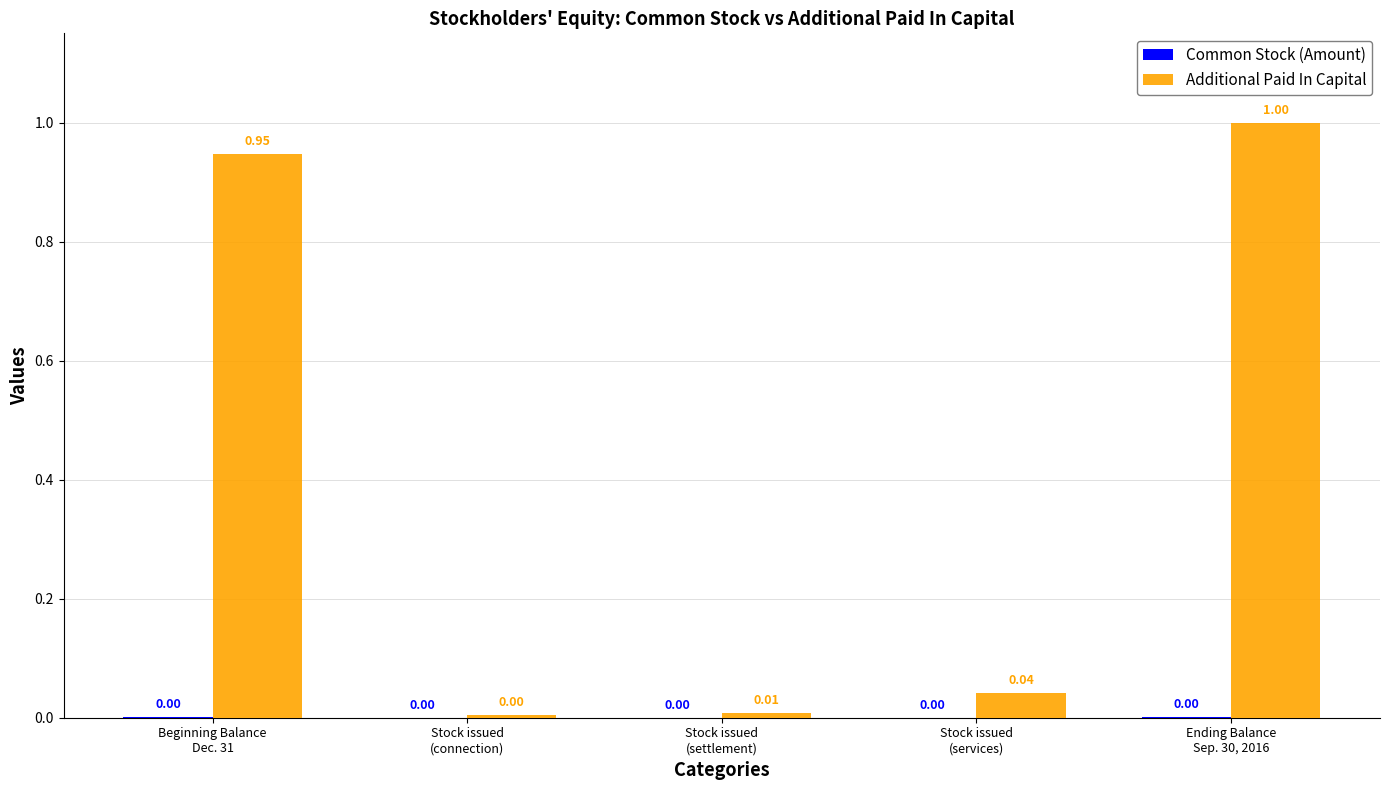

What is the sum of all Additional Paid In Capital values?

2.0